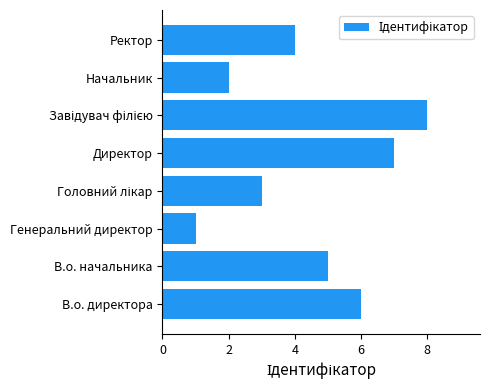

Which has a higher value, Директор or В.о. директора?

Директор